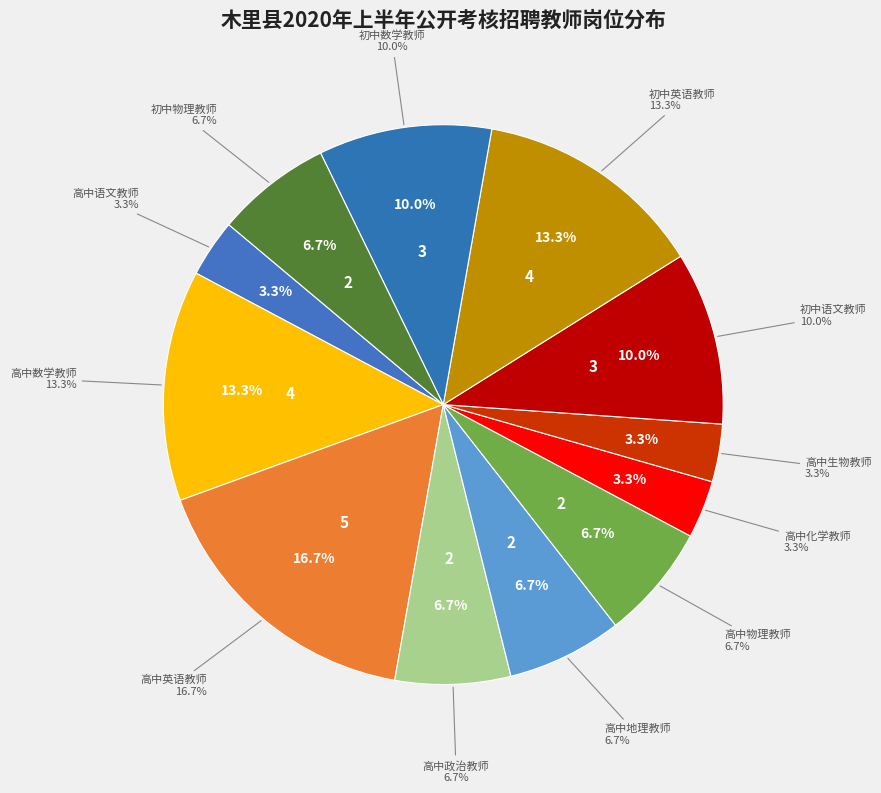

To the nearest percent, what is the difference between the largest and smallest slice percentages?

13%